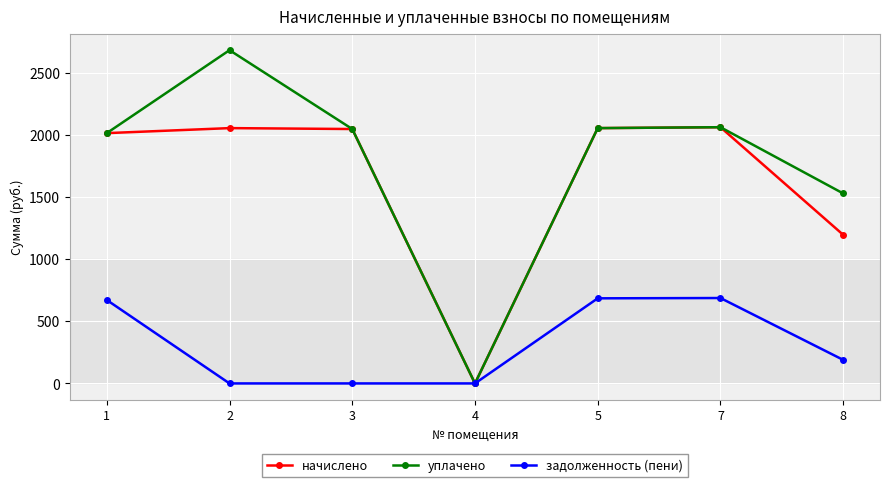

Rank the series by their maximum value, from lowest to highest.

задолженность (пени), начислено, уплачено